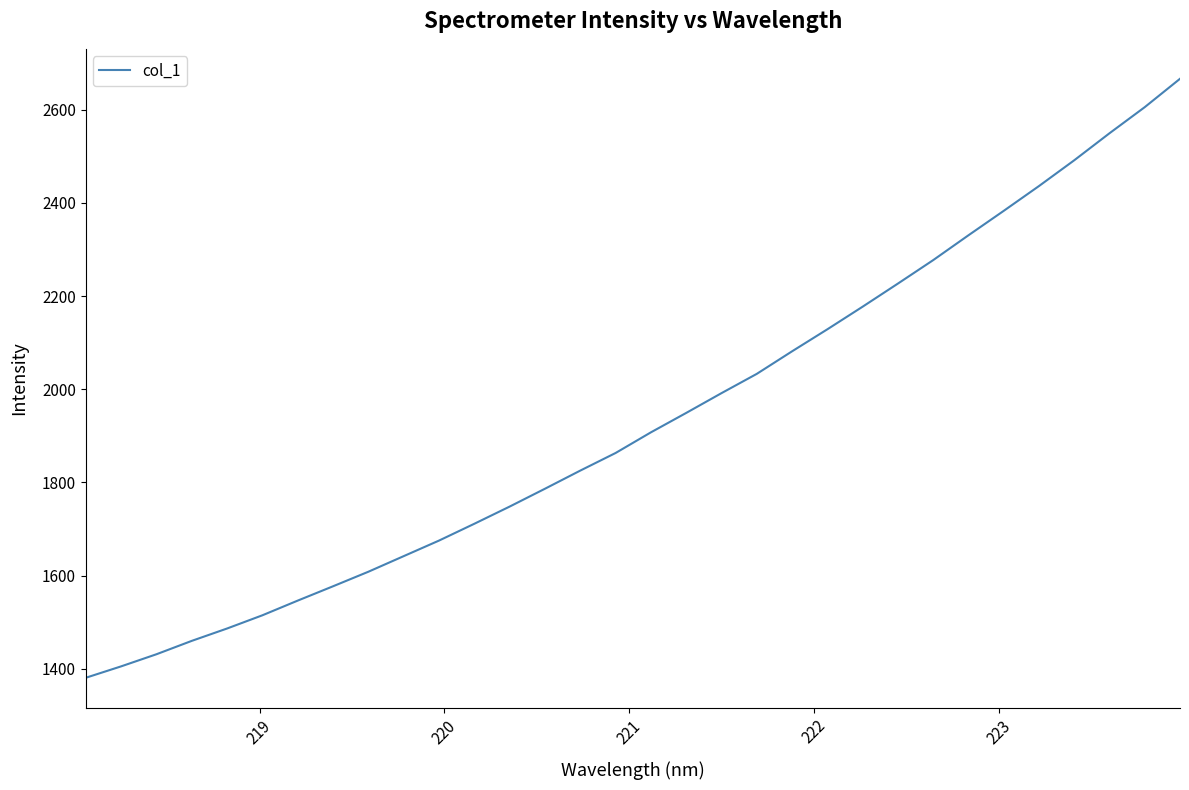

Reading left to right, list all the values displayed in this chart.

1380.6	1405.0	1431.0	1459.8	1486.4	1514.7	1546.3	1577.0	1608.2	1641.7	1675.1	1711.2	1748.1	1786.4	1825.3	1863.1	1907.4	1949.1	1991.5	2032.9	2081.3	2128.6	2177.1	2226.7	2277.1	2330.4	2382.9	2436.1	2491.5	2549.4	2605.5	2666.4